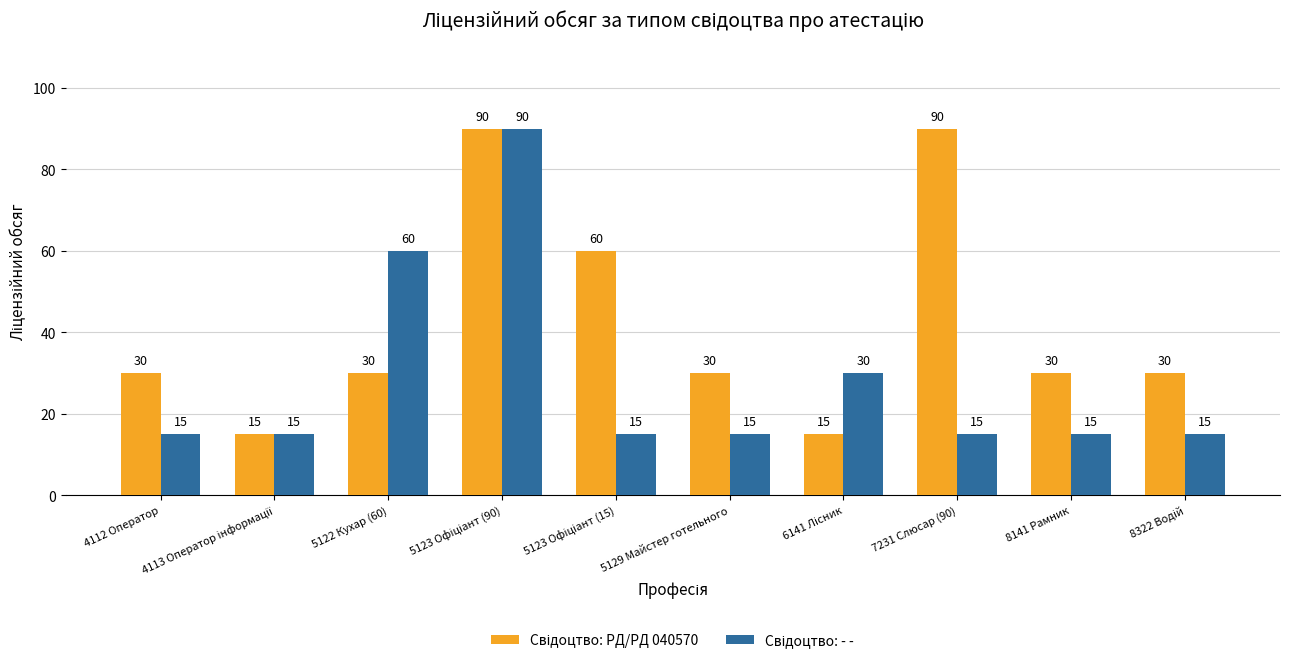

What is the maximum value shown in the chart?

90